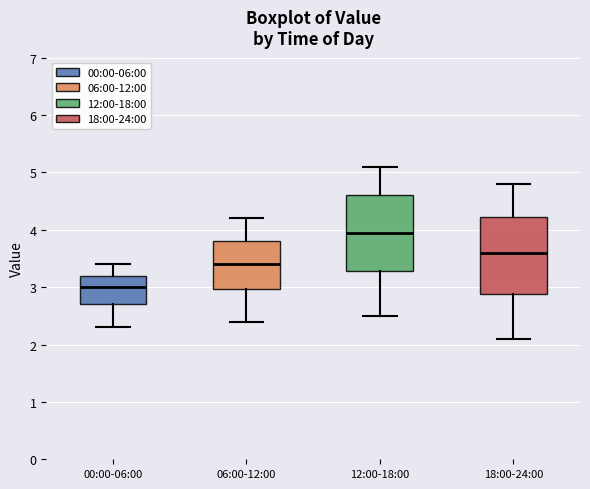

Reading left to right, transcribe this box plot: for each box, give where its median line is, the range the box spans, and where its two whiskers end, as read against the y-axis. The values are not printed on the chart, so give them approximately, as read against the axis.

00:00-06:00: median 3.0, box 2.7 to 3.2, whiskers 2.3 to 3.4
06:00-12:00: median 3.4, box 3.0 to 3.8, whiskers 2.4 to 4.2
12:00-18:00: median 4.0, box 3.3 to 4.6, whiskers 2.5 to 5.1
18:00-24:00: median 3.6, box 2.9 to 4.2, whiskers 2.1 to 4.8